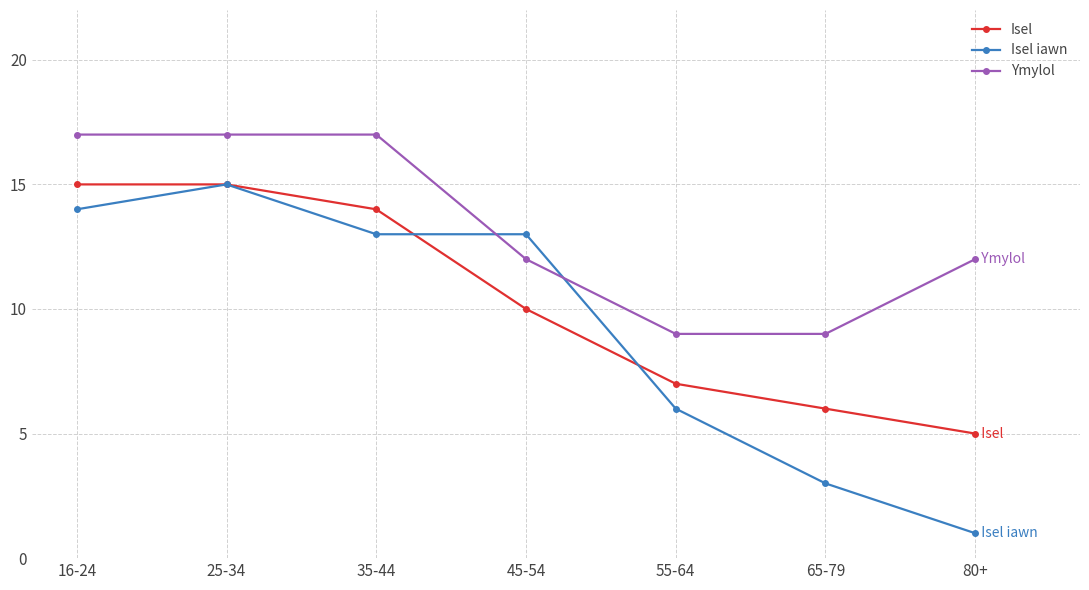

What are all the series names shown in the legend?

Isel, Isel iawn, Ymylol